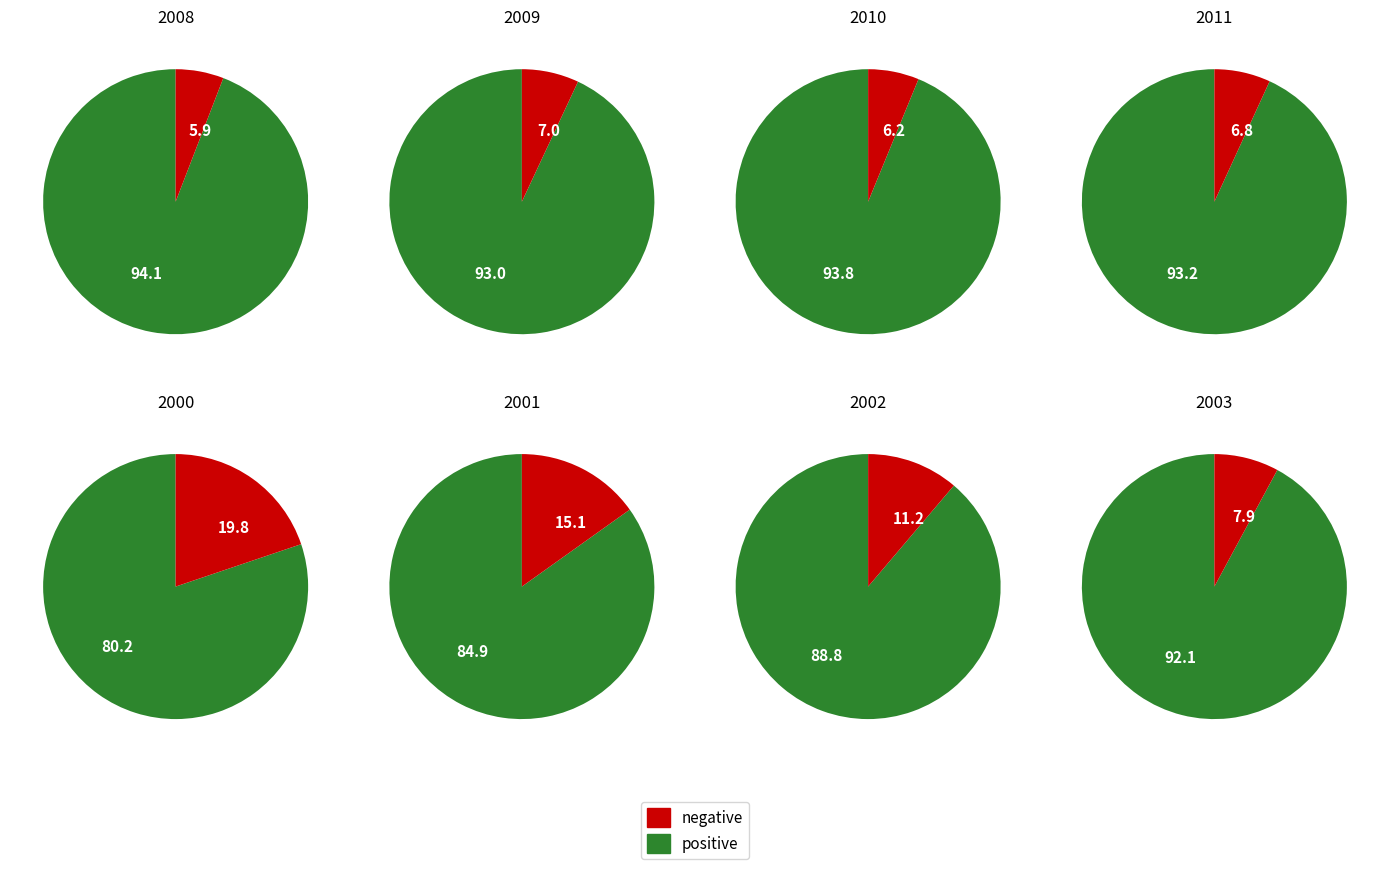

Between 2003 and 2001, which is larger?

2003